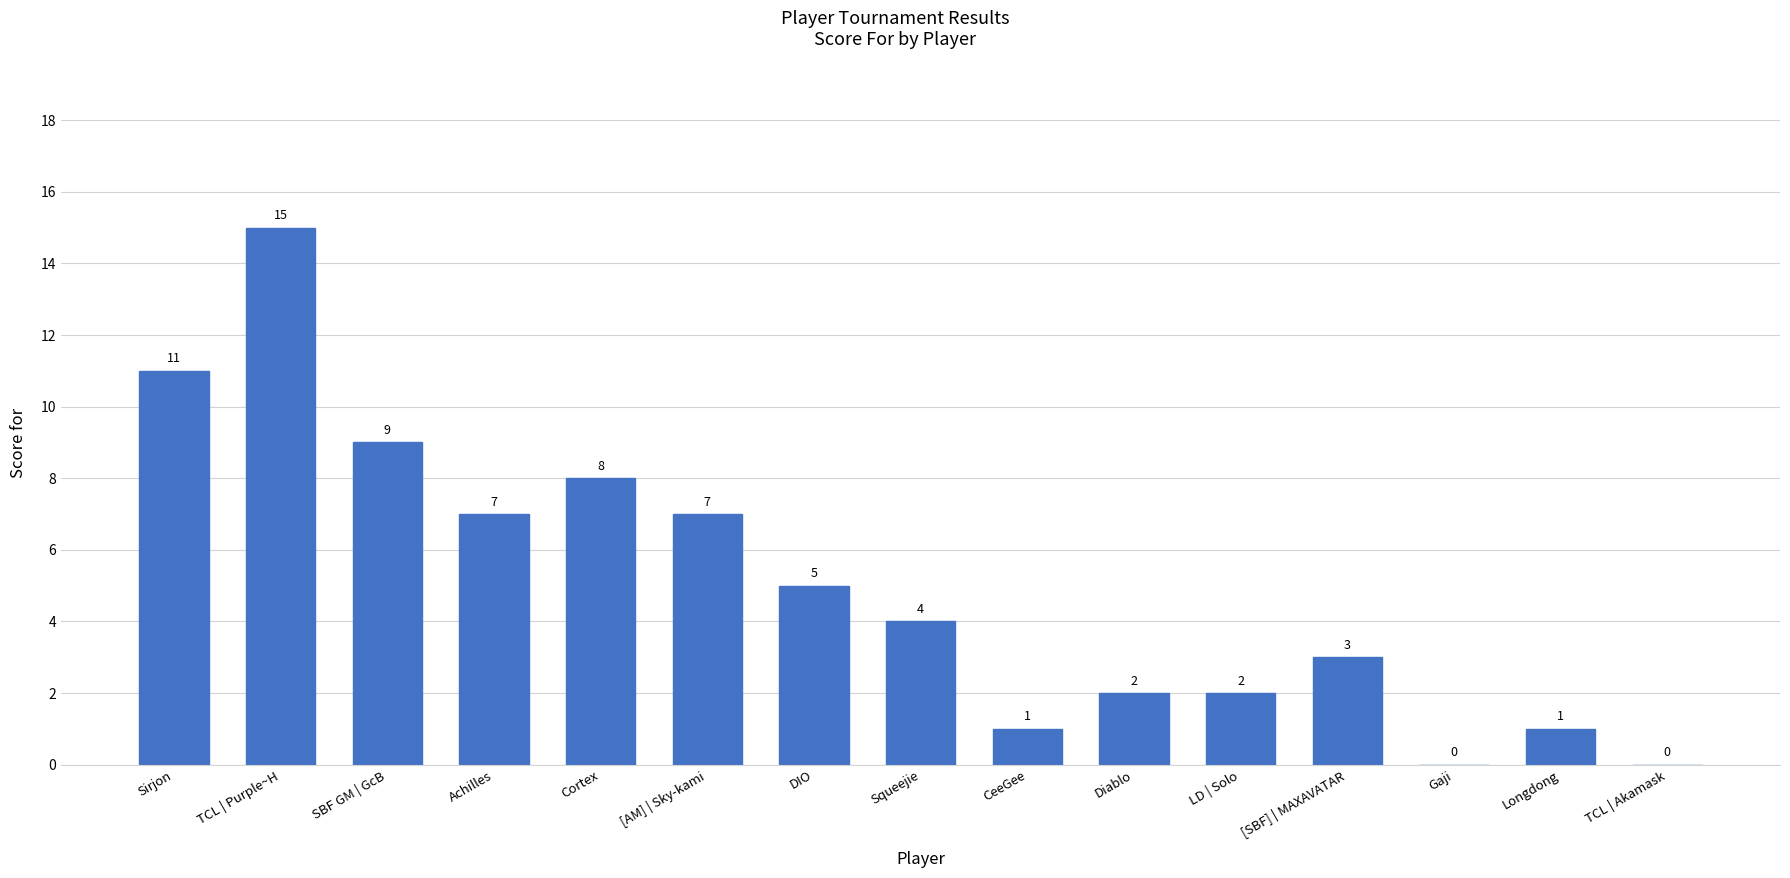

At which label does the data first exceed 4?

Sirjon